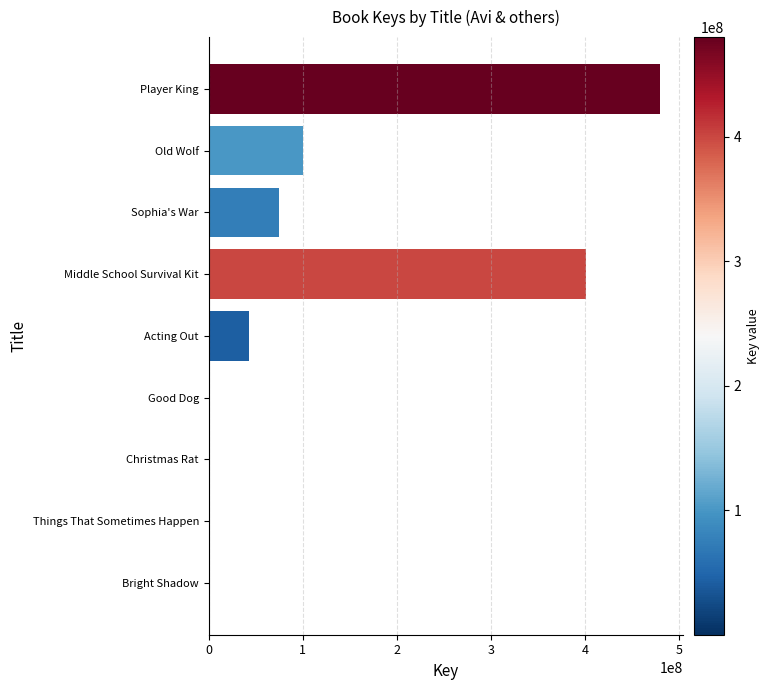

Approximately how many times larger is the value at Middle School Survival Kit compared to Old Wolf?

4.0